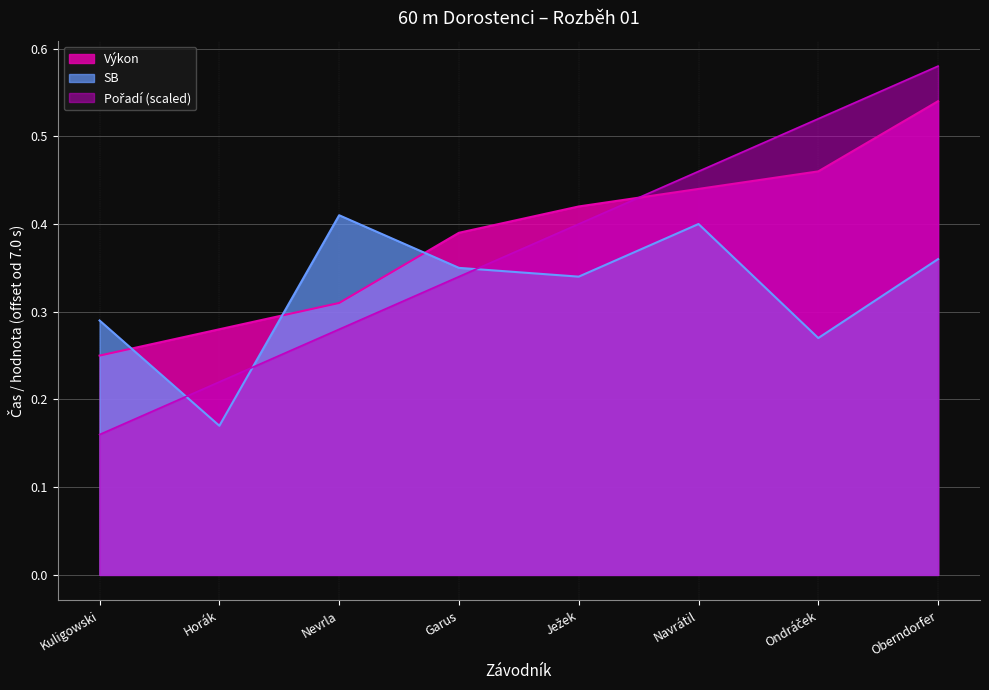

What is the label of the 8th point from the left?

Oberndorfer